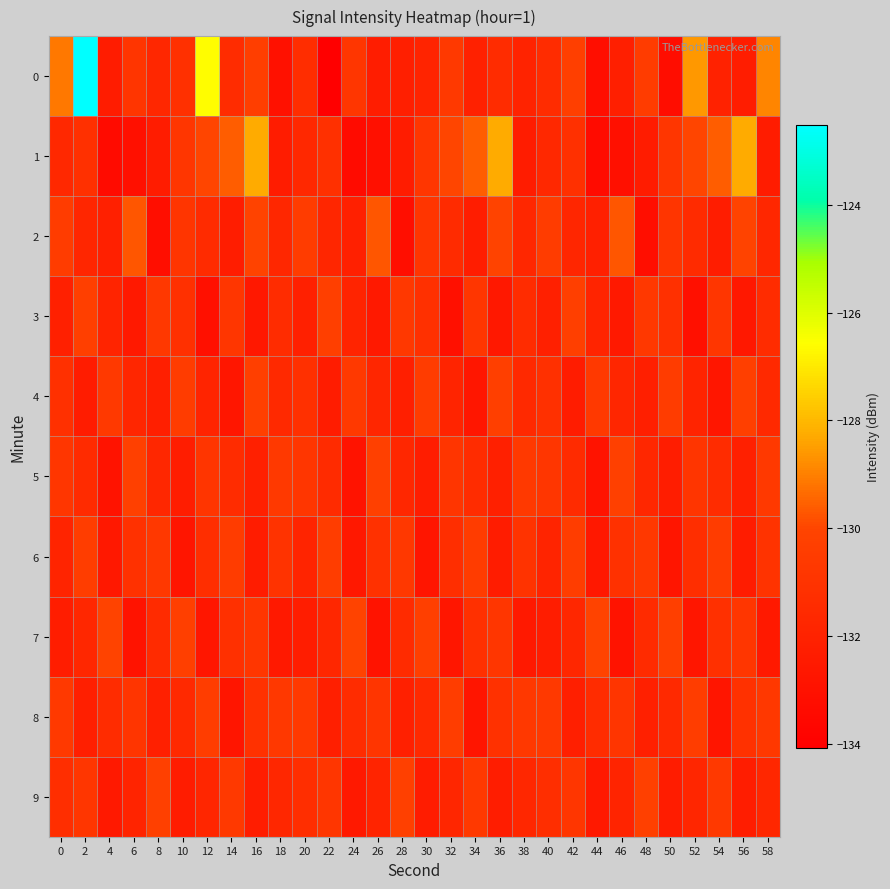

What is the difference between the highest and lowest values at 32?

3.1